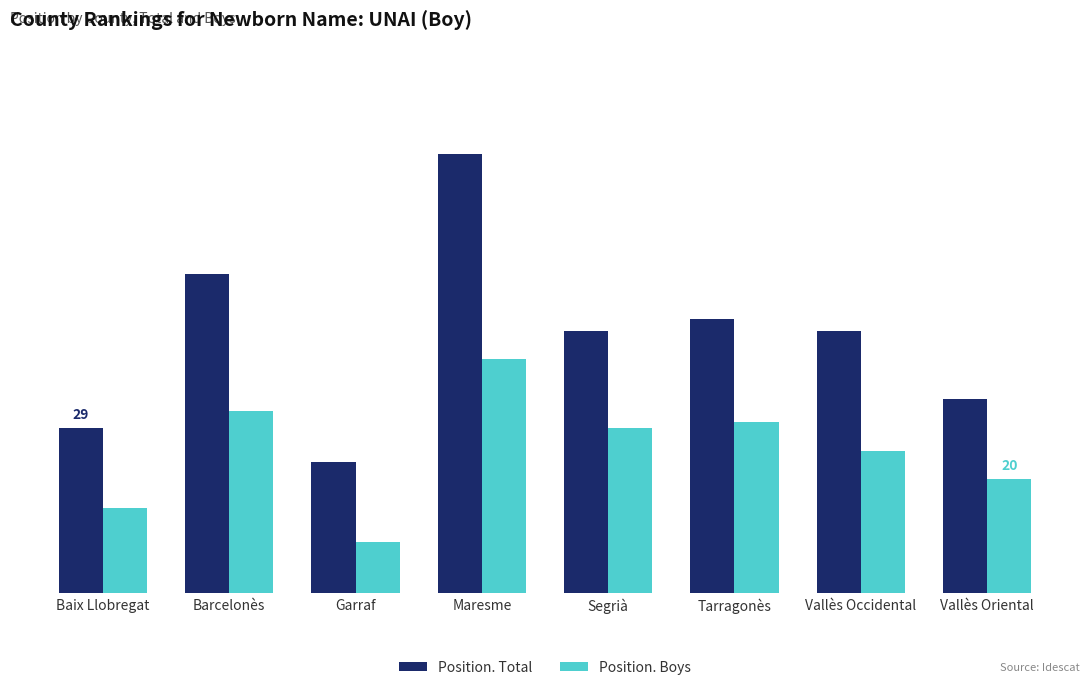

Rank the categories by Position. Boys value from lowest to highest.

Garraf, Baix Llobregat, Vallès Oriental, Vallès Occidental, Segrià, Tarragonès, Barcelonès, Maresme